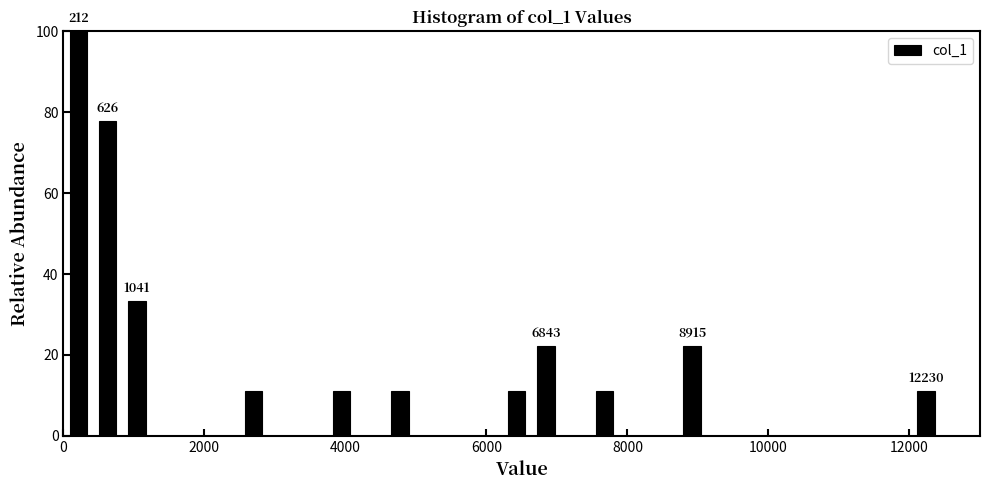

Around what value on the x-axis is the tallest bar? Give the approximate position of its centre, as read against the axis.

200